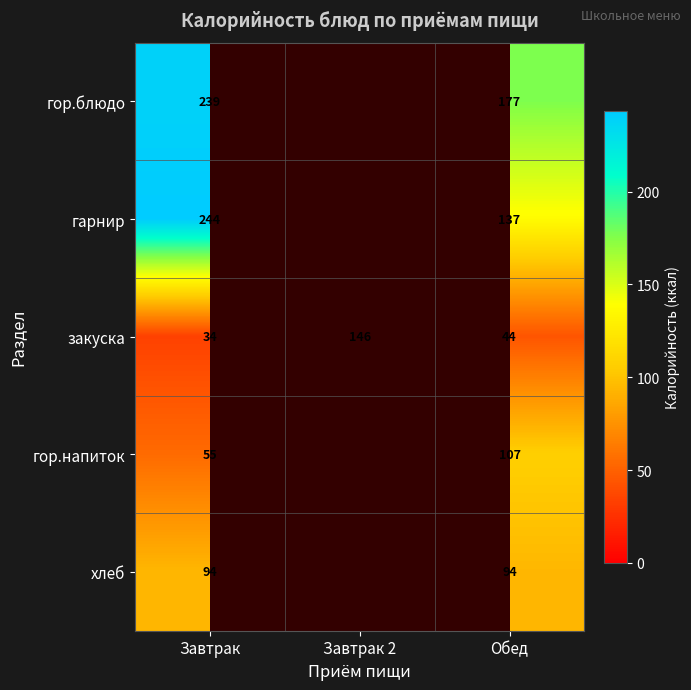

At which category is the sum across all series the highest?

Завтрак